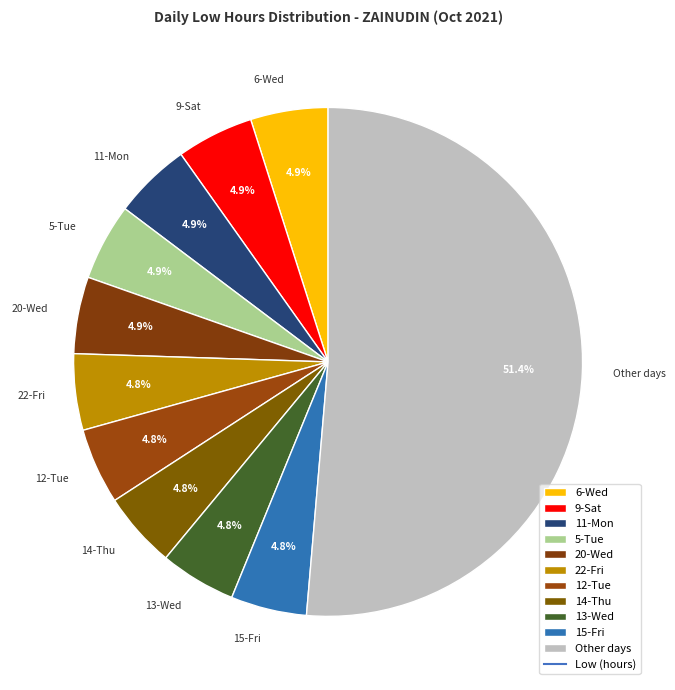

Which has a higher value, Other days or 12-Tue?

Other days